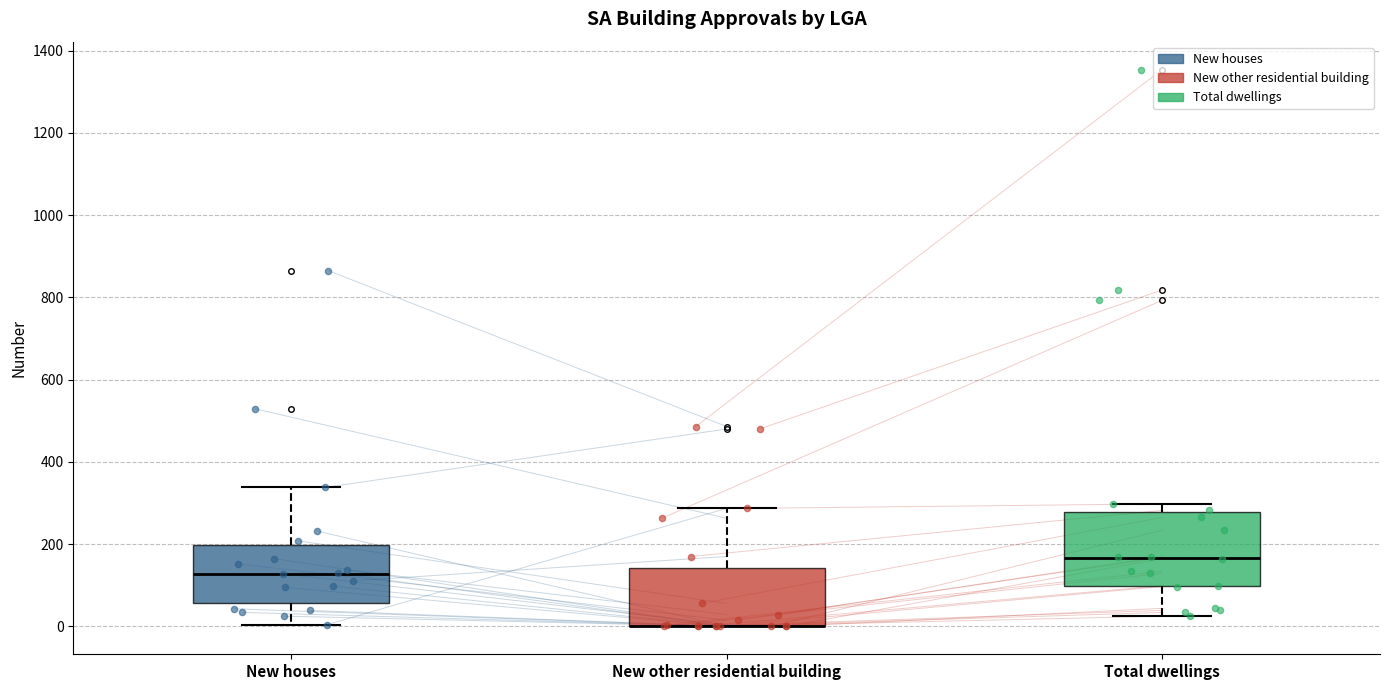

Reading left to right, transcribe this box plot: for each box, give where its median line is, the range the box spans, and where its two whiskers end, as read against the y-axis. The values are not printed on the chart, so give them approximately, as read against the axis.

New houses: median 120, box 60 to 200, whiskers 0 to 340
New other residential building: median 0 (drawn on the box's lower edge), box 0 to 140, whiskers 0 to 280
Total dwellings: median 160, box 100 to 280, whiskers 20 to 300